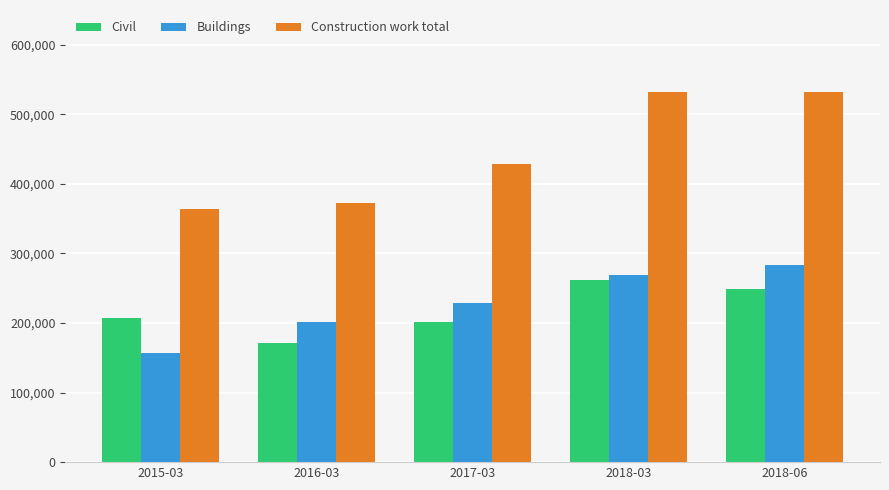

Where is Buildings nearest to the value 219931?

2017-03